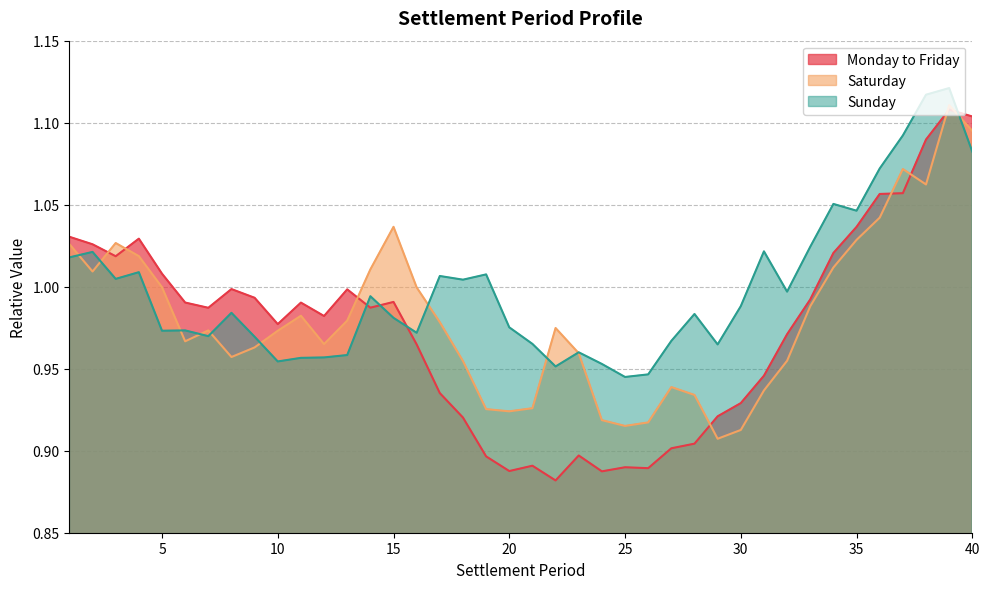

Rank the series by their maximum value, from highest to lowest.

Sunday, Saturday, Monday to Friday